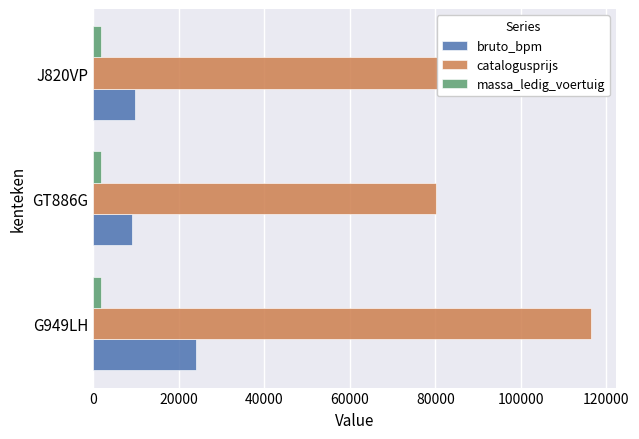

What is the difference between the maximum and minimum values in the catalogusprijs series?

36316